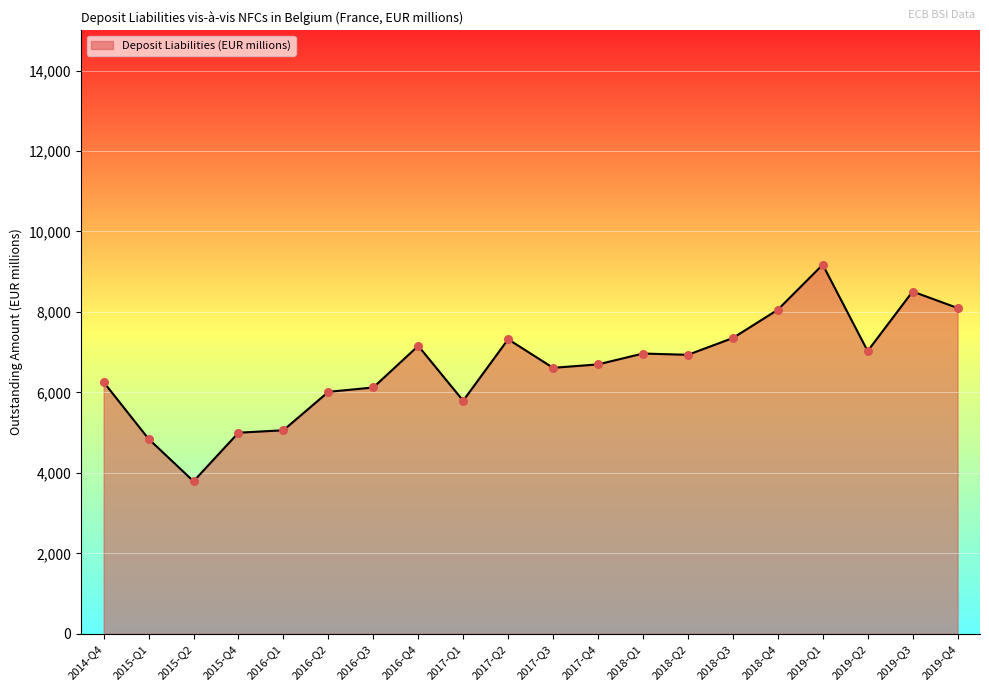

Approximately how many times larger is the value at 2018-Q3 compared to 2015-Q2?

1.9